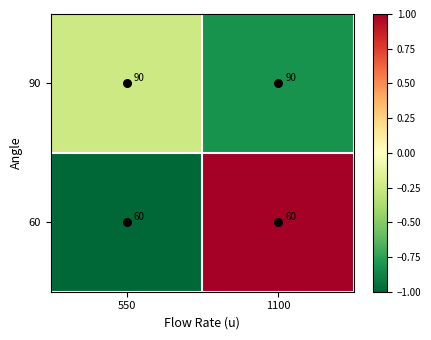

What is the maximum value shown in the chart?

90